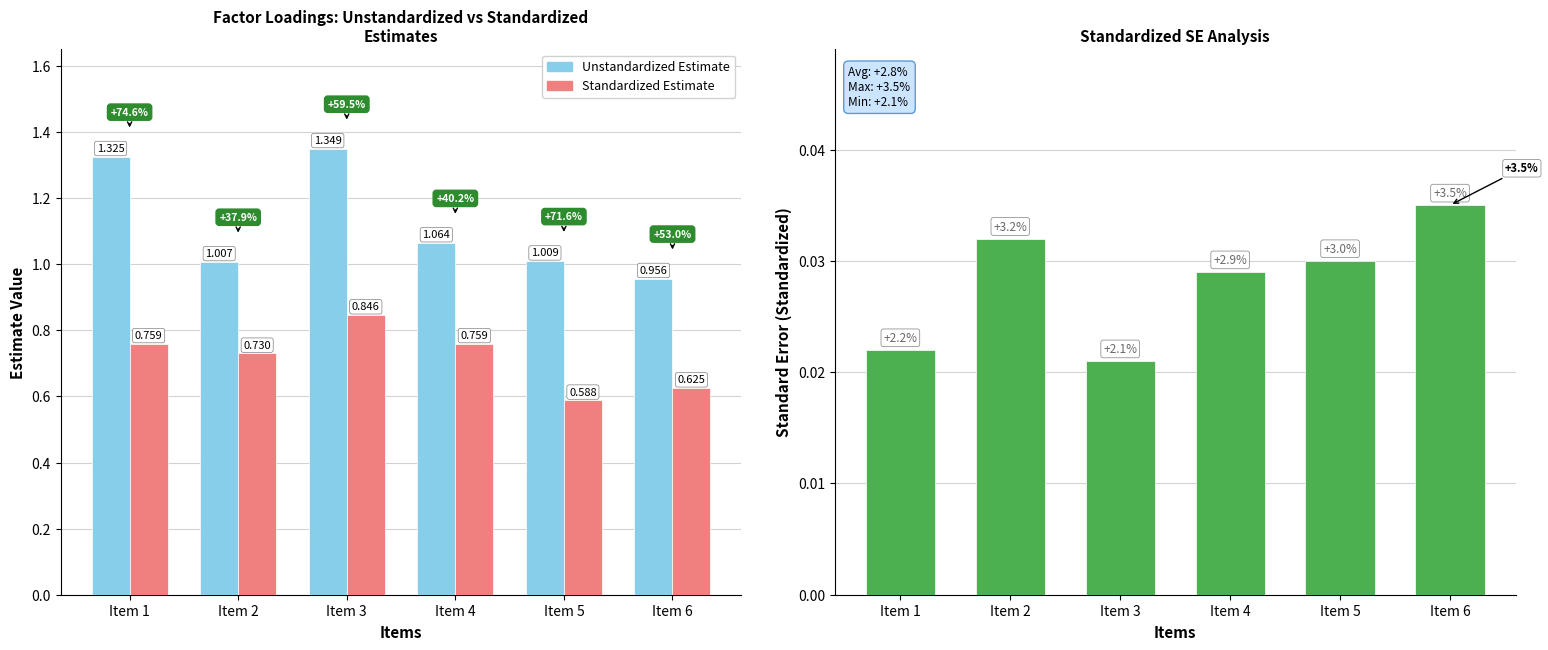

What is the difference between the second highest and minimum values in the Unstandardized Estimate series?

0.4